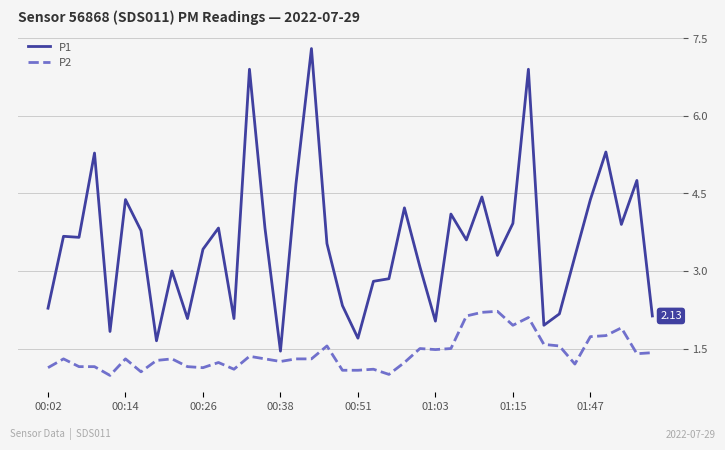

Which series has the widest spread of values?

P1